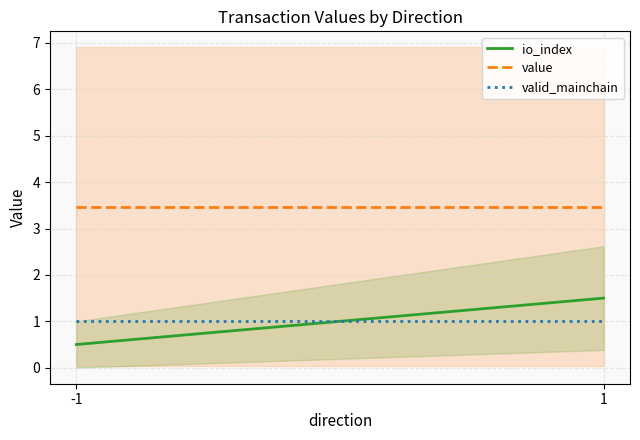

The valid_mainchain series shows 1.0 at 1. True or false?

True